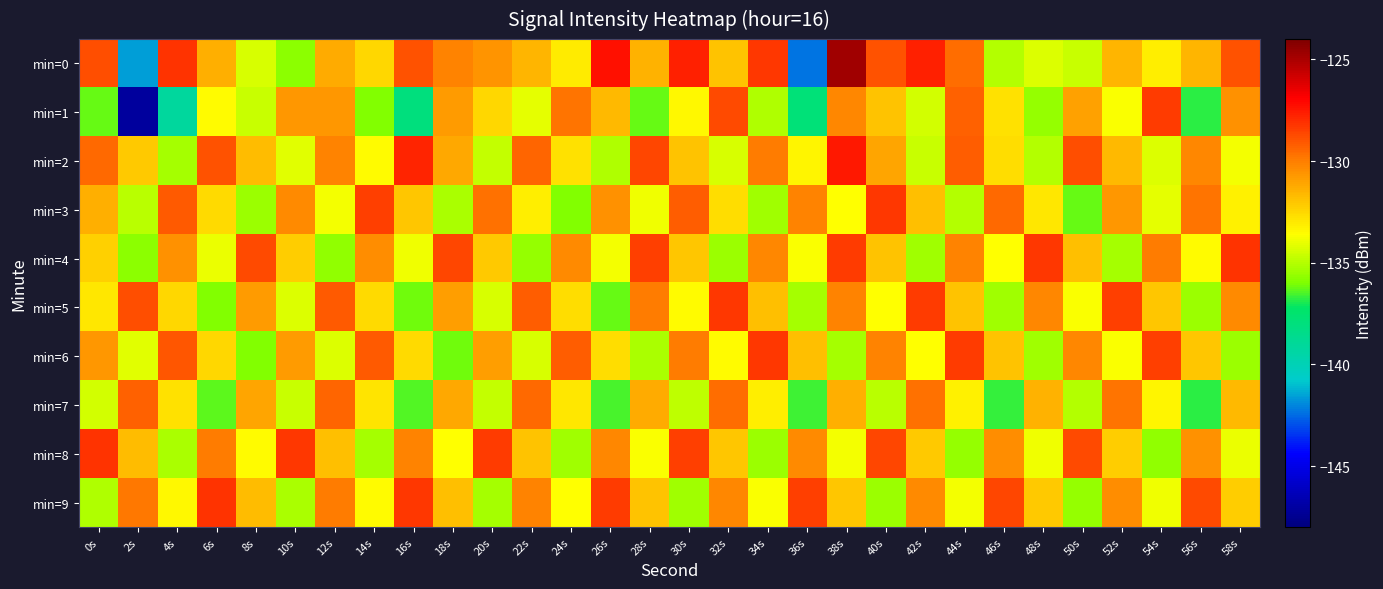

Which has a higher value, 58s or 52s?

58s